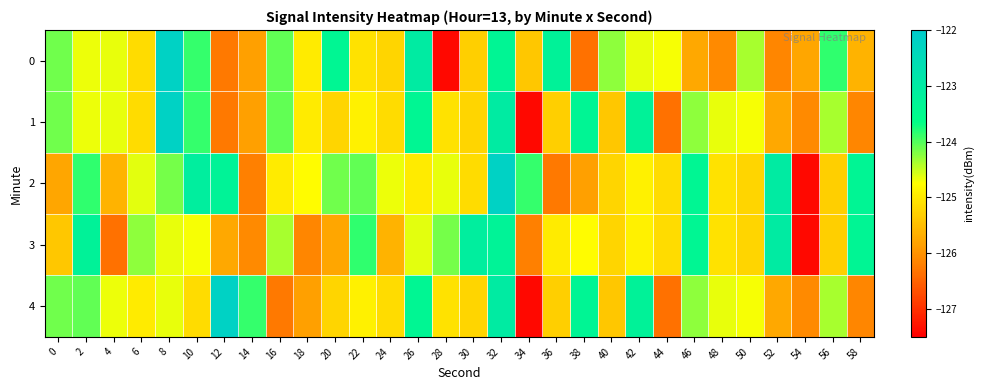

Between 58 and 42, which is larger?

42